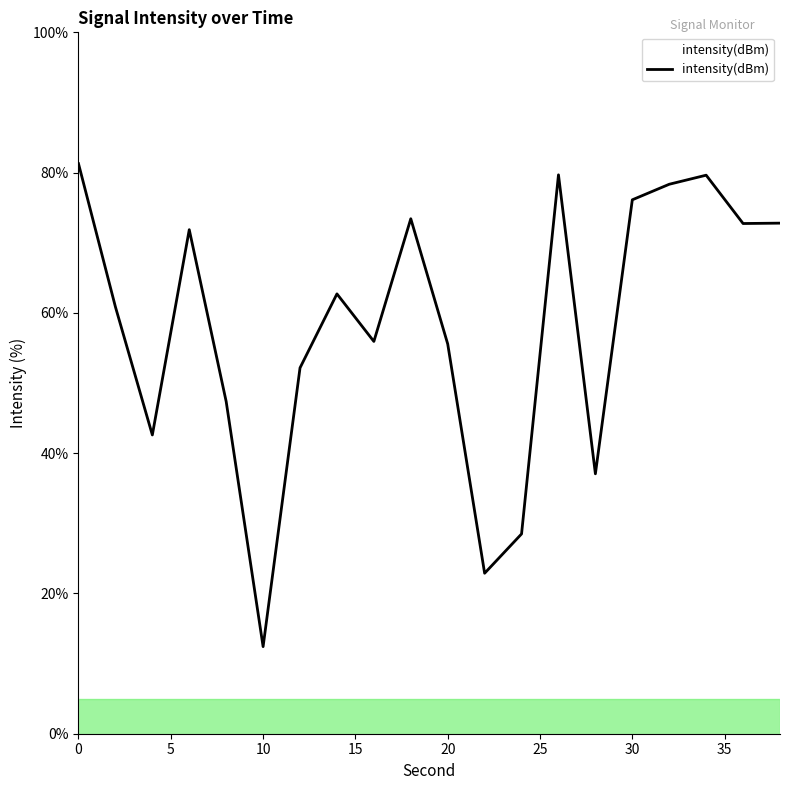

What is the maximum value shown in the chart?

81.3